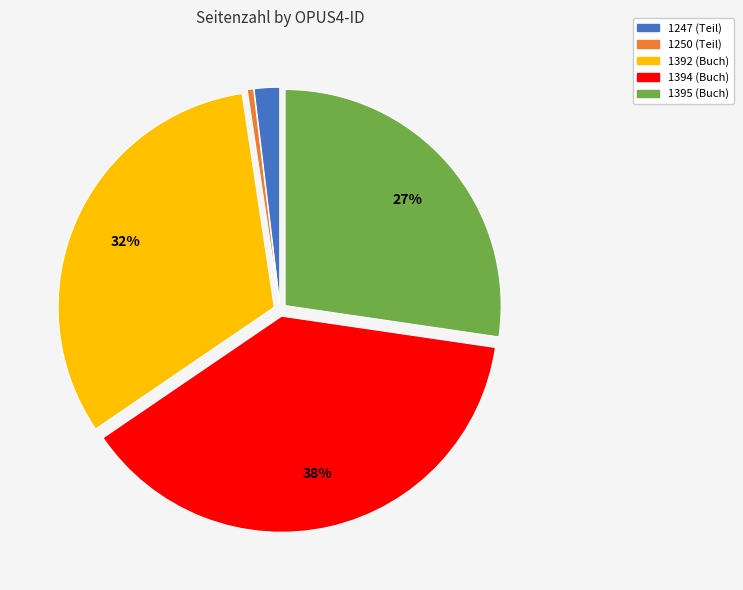

True or false: 1395 (Buch) accounts for 40% of the total.

False